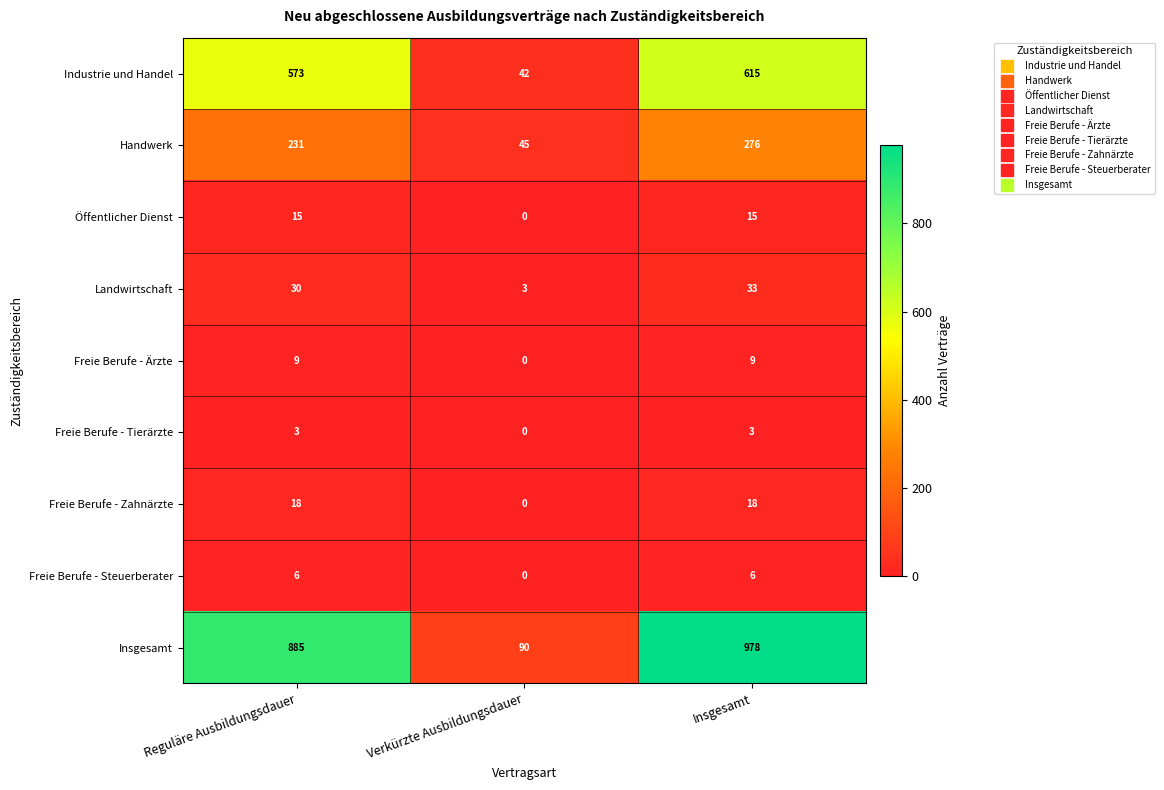

Reading left to right, what are all the values shown in this chart?

Industrie und Handel: Reguläre Ausbildungsdauer=573	Verkürzte Ausbildungsdauer=42	Insgesamt=615
Handwerk: Reguläre Ausbildungsdauer=231	Verkürzte Ausbildungsdauer=45	Insgesamt=276
Öffentlicher Dienst: Reguläre Ausbildungsdauer=15	Verkürzte Ausbildungsdauer=0	Insgesamt=15
Landwirtschaft: Reguläre Ausbildungsdauer=30	Verkürzte Ausbildungsdauer=3	Insgesamt=33
Freie Berufe - Ärzte: Reguläre Ausbildungsdauer=9	Verkürzte Ausbildungsdauer=0	Insgesamt=9
Freie Berufe - Tierärzte: Reguläre Ausbildungsdauer=3	Verkürzte Ausbildungsdauer=0	Insgesamt=3
Freie Berufe - Zahnärzte: Reguläre Ausbildungsdauer=18	Verkürzte Ausbildungsdauer=0	Insgesamt=18
Freie Berufe - Steuerberater: Reguläre Ausbildungsdauer=6	Verkürzte Ausbildungsdauer=0	Insgesamt=6
Insgesamt: Reguläre Ausbildungsdauer=885	Verkürzte Ausbildungsdauer=90	Insgesamt=978